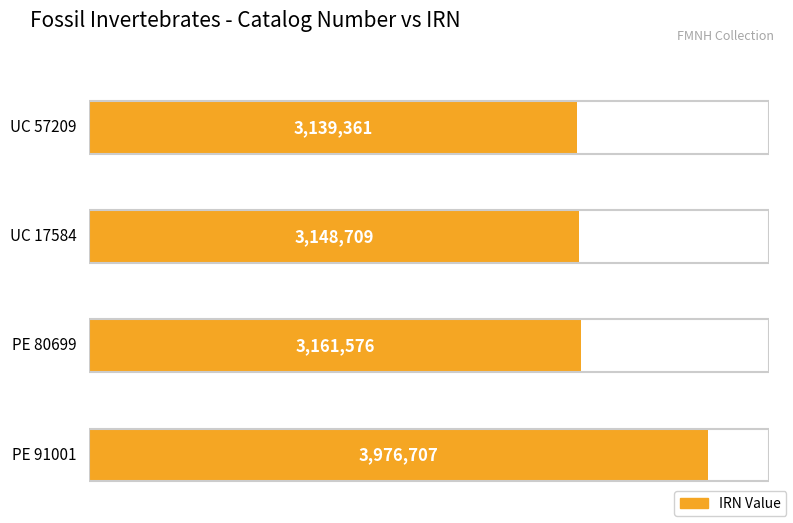

Read the value at UC 17584.

3148709